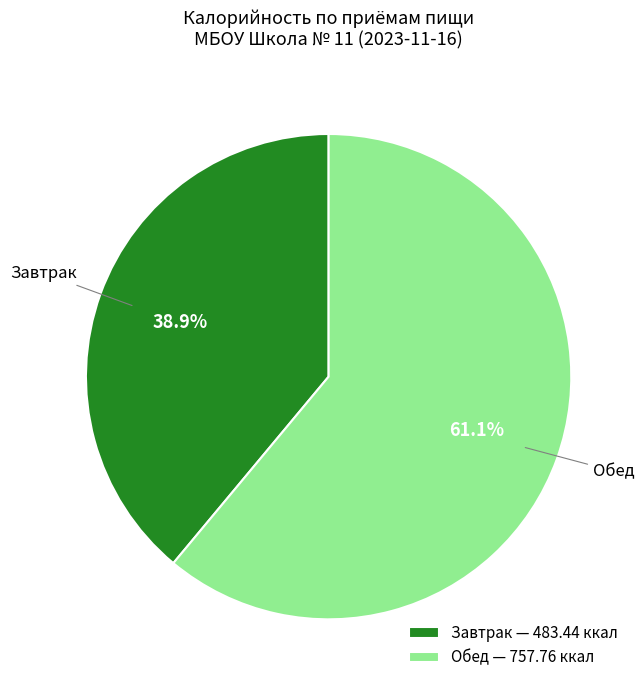

Is it true that Завтрак is 39% of the pie?

True